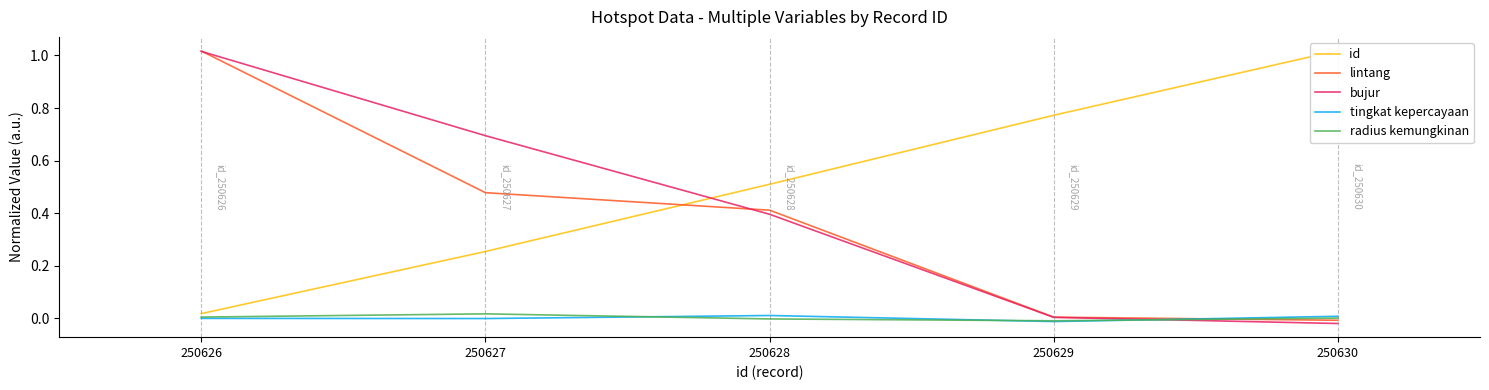

How many lines are shown in the chart?

5